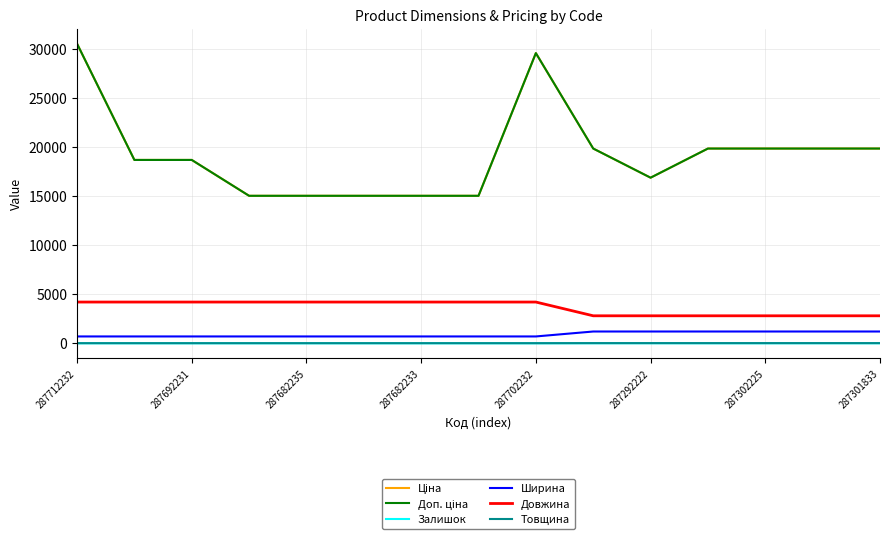

Is this an area chart (filled region under the line)?

No